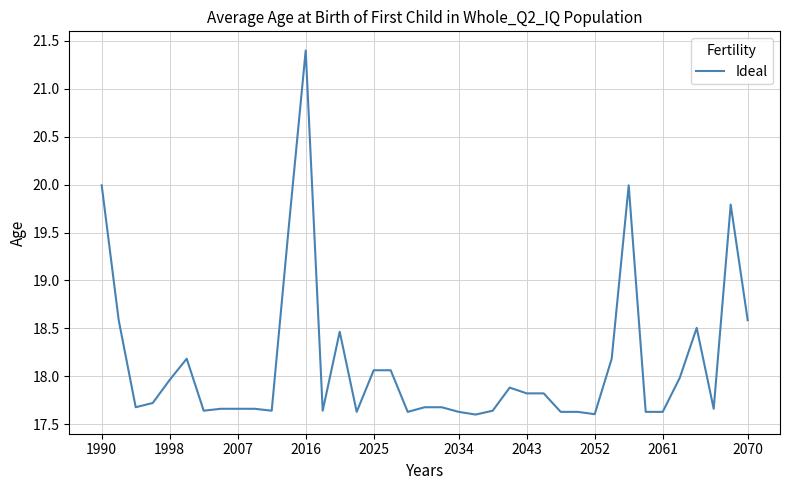

What is the sum of all values?

707.4